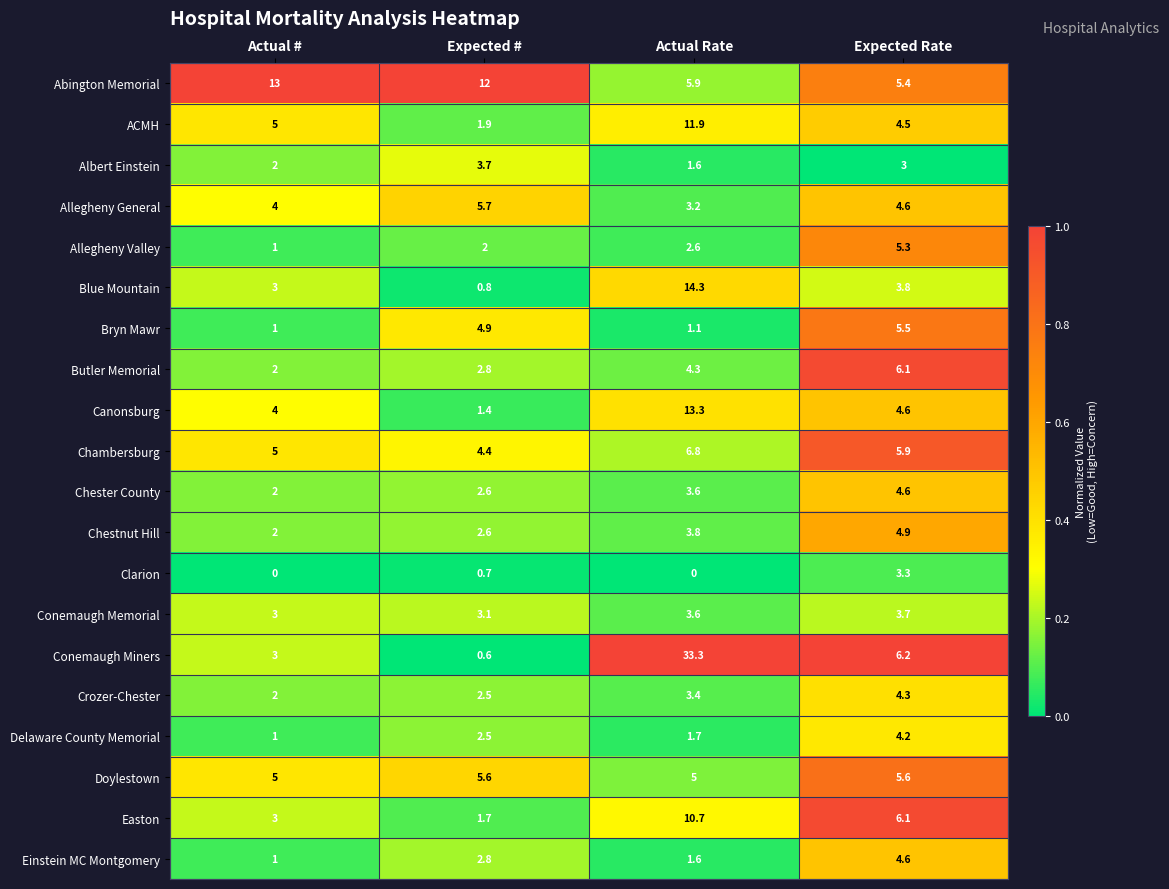

What is the average value of the Butler Memorial series?

3.8